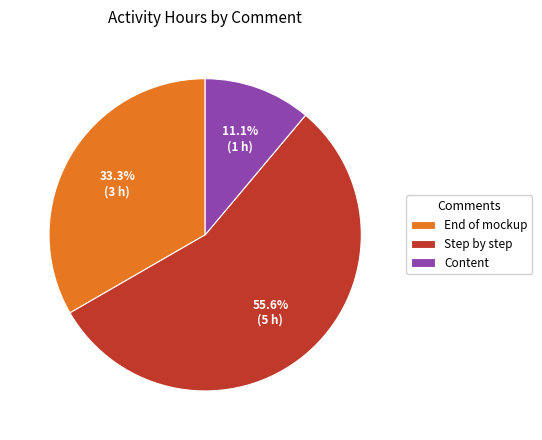

Does Step by step represent more than half of the total?

Yes